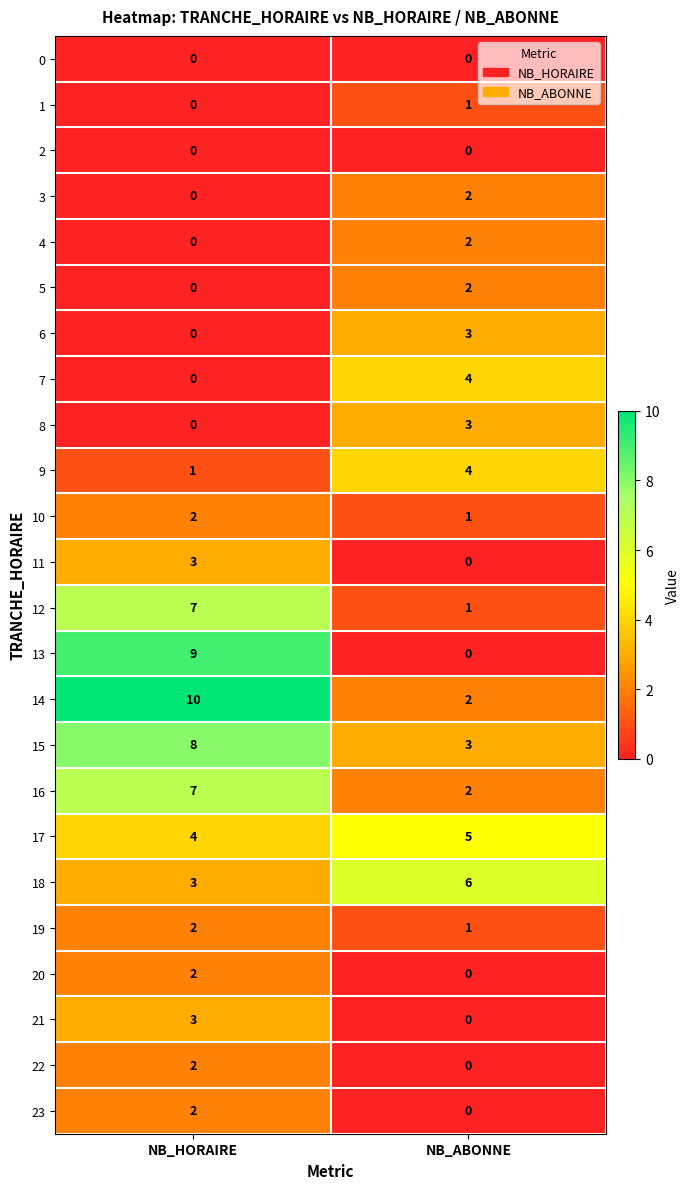

Between NB_HORAIRE and NB_ABONNE, which series saw the biggest shift?

13